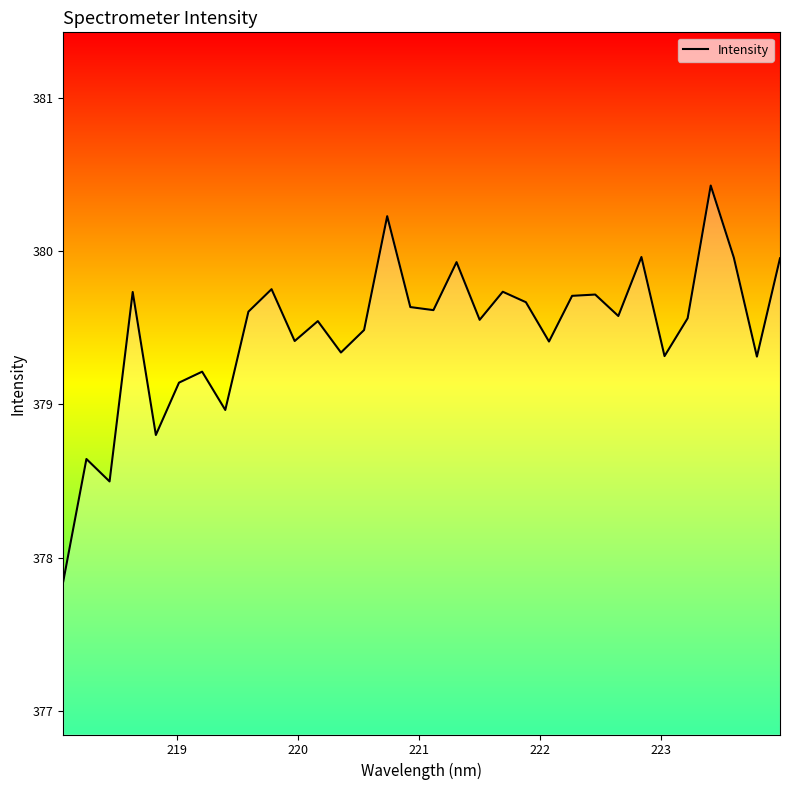

How many lines are shown in the chart?

1